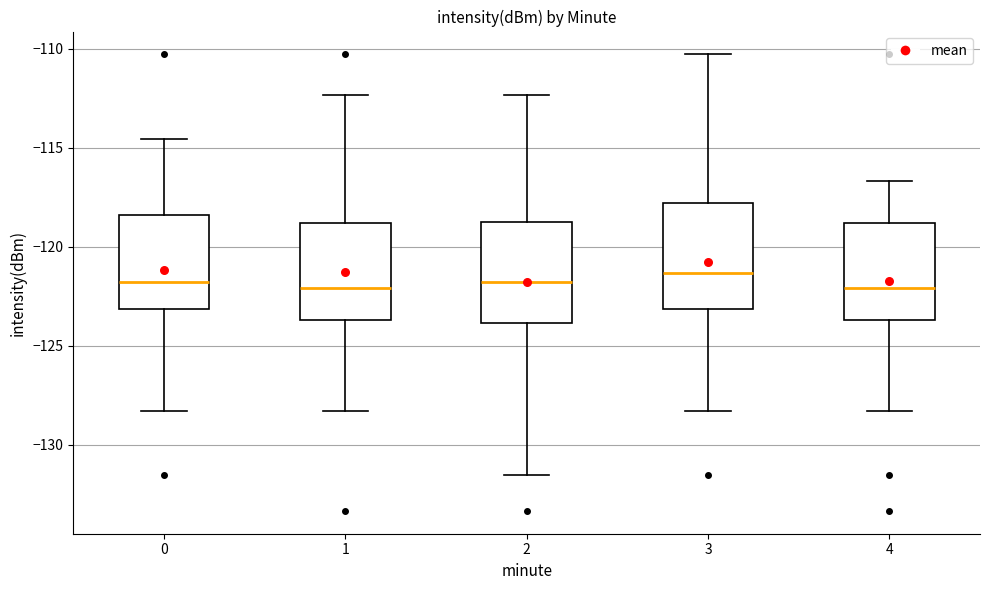

Reading left to right, read every box against the y-axis: the position of its median line, the range the box covers, and the ends of its whiskers. The values are not printed on the chart, so give them approximately, as read against the axis.

0: median -122.0, box -123.0 to -118.5, whiskers -128.5 to -114.5
1: median -122.0, box -123.5 to -119.0, whiskers -128.5 to -112.5
2: median -122.0, box -124.0 to -118.5, whiskers -131.5 to -112.5
3: median -121.5, box -123.0 to -118.0, whiskers -128.5 to -110.5
4: median -122.0, box -123.5 to -119.0, whiskers -128.5 to -116.5